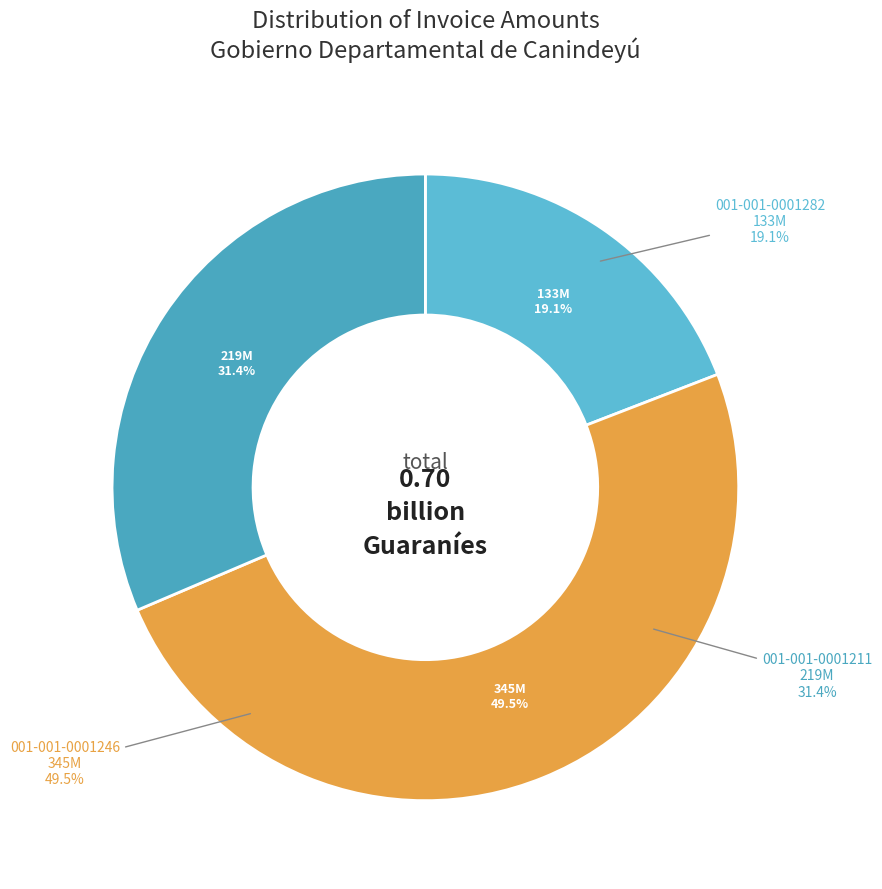

Is there a majority slice in this chart?

No